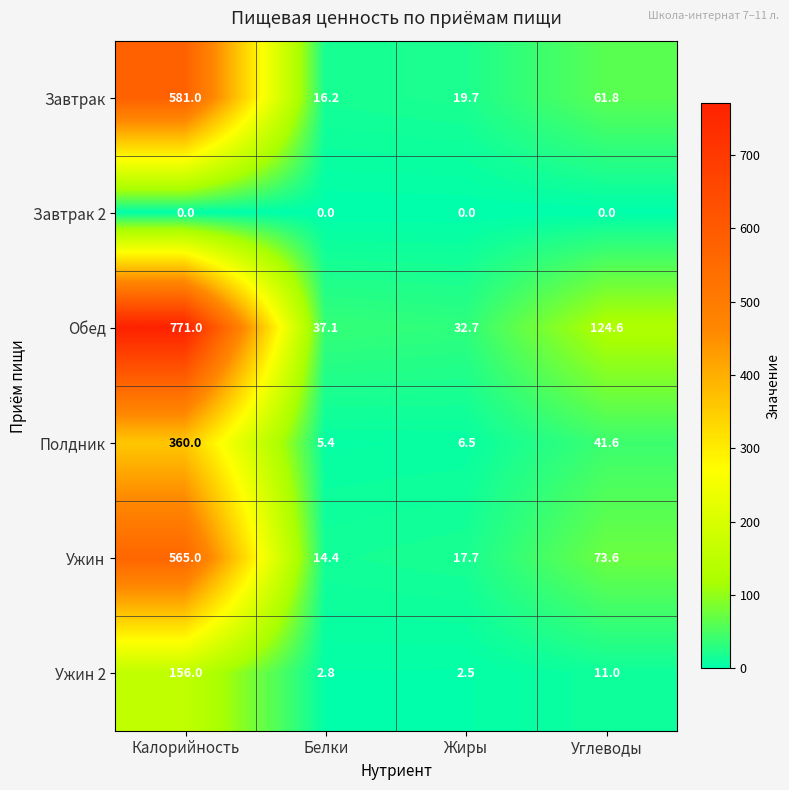

Count the number of data series in this chart.

6